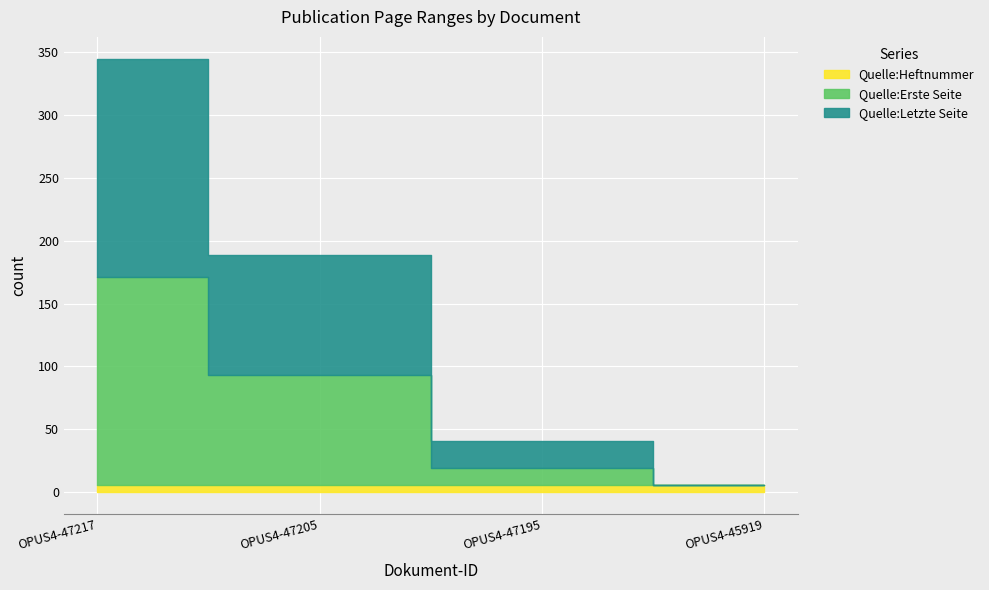

Reading left to right, list all the values displayed in this chart.

Quelle:Heftnummer: OPUS4-47217=6	OPUS4-47205=6	OPUS4-47195=6	OPUS4-45919=6
Quelle:Erste Seite: OPUS4-47217=165	OPUS4-47205=87	OPUS4-47195=13	OPUS4-45919=0
Quelle:Letzte Seite: OPUS4-47217=174	OPUS4-47205=96	OPUS4-47195=22	OPUS4-45919=0